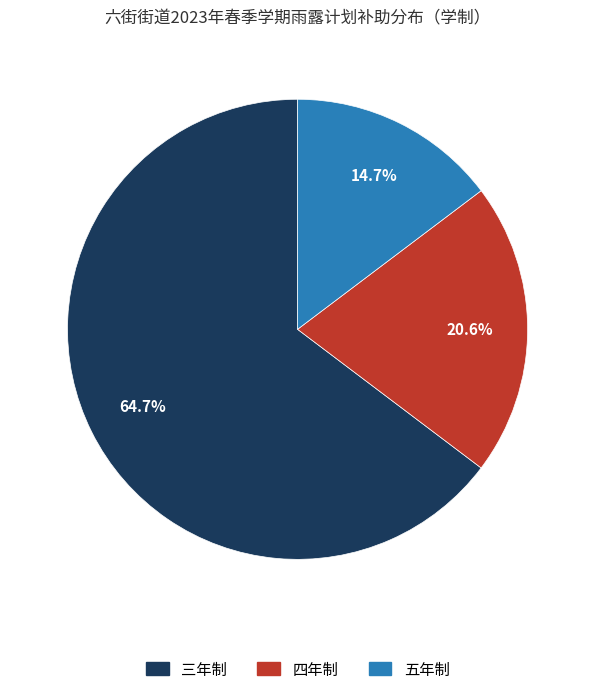

Combined, do 四年制 and 五年制 account for over 50%?

No